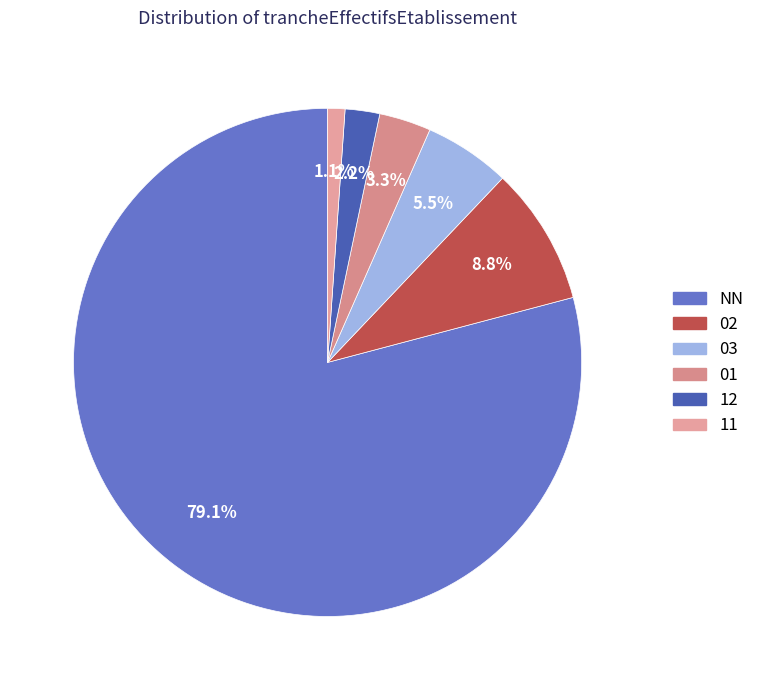

To the nearest percent, what percentage of the pie is 12?

2%